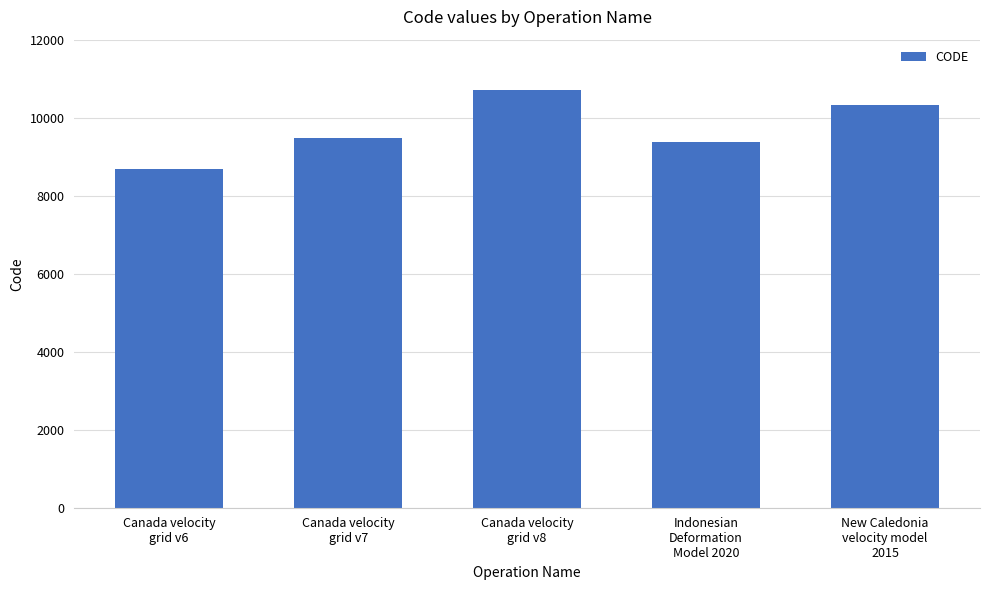

Reading left to right, what are all the values shown in this chart?

8676	9483	10707	9375	10323